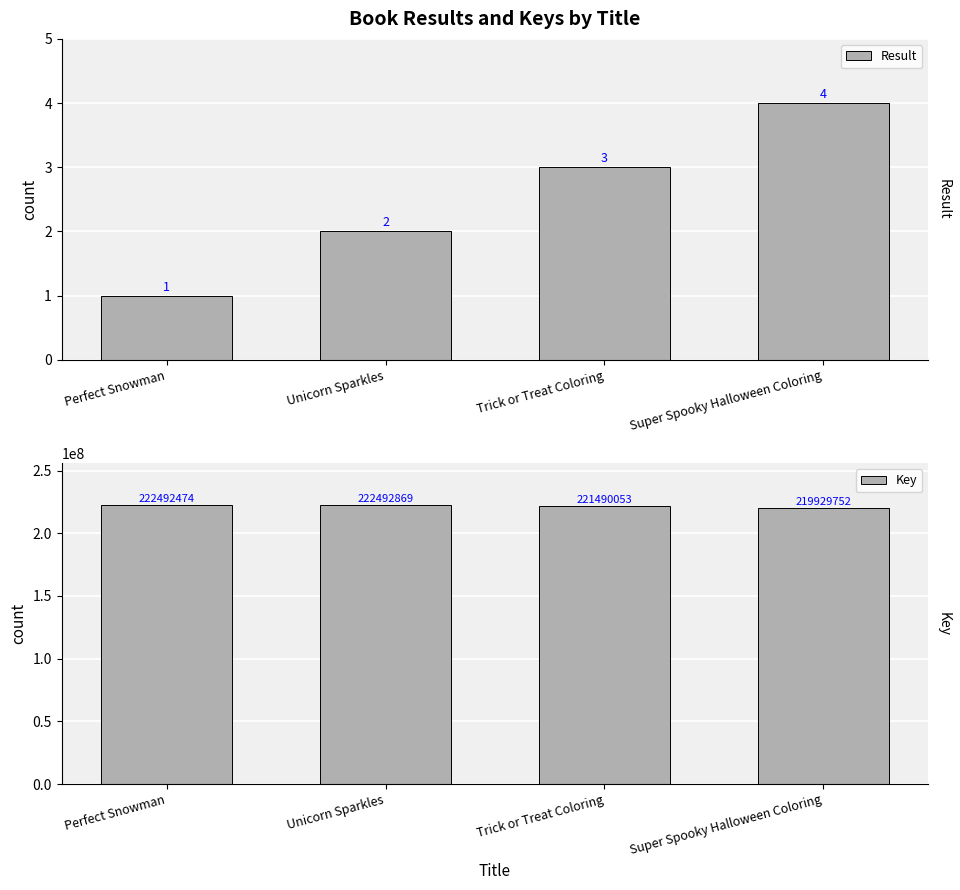

What is the value of the Result bar at the 3rd from the left?

3